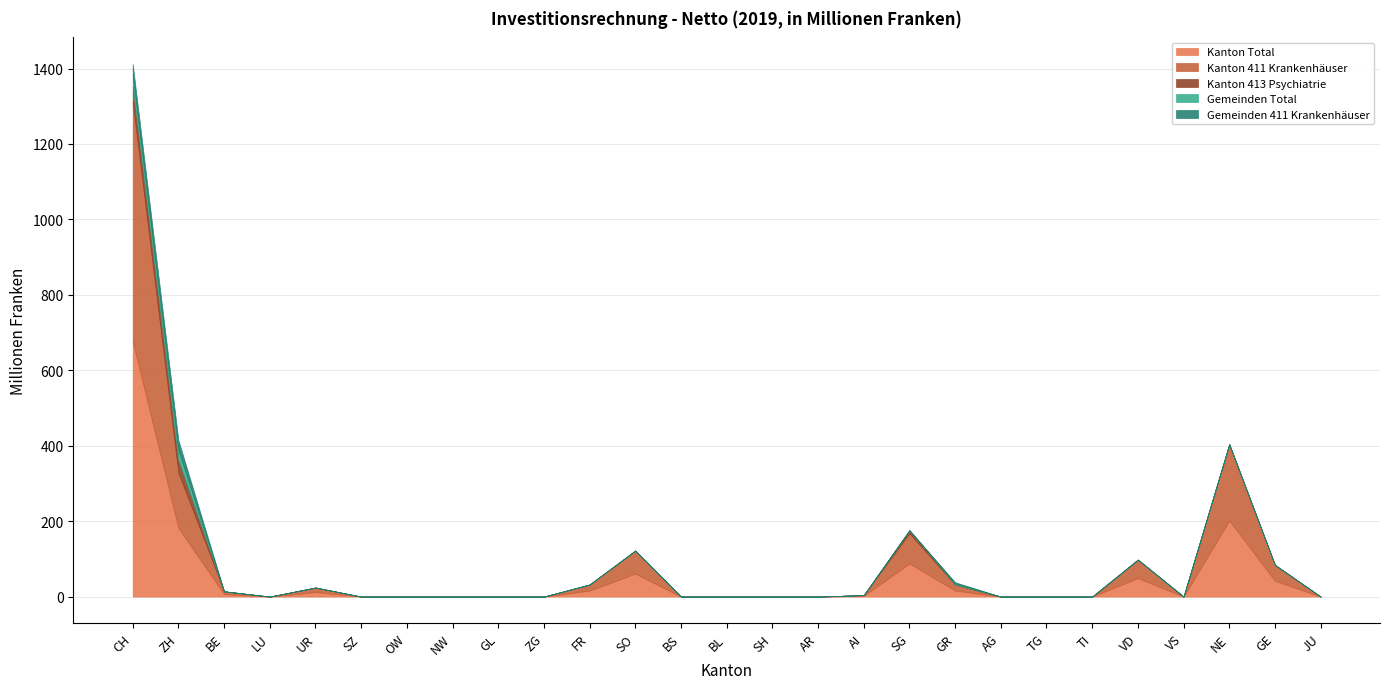

What is the label of the 25th point from the left?

NE